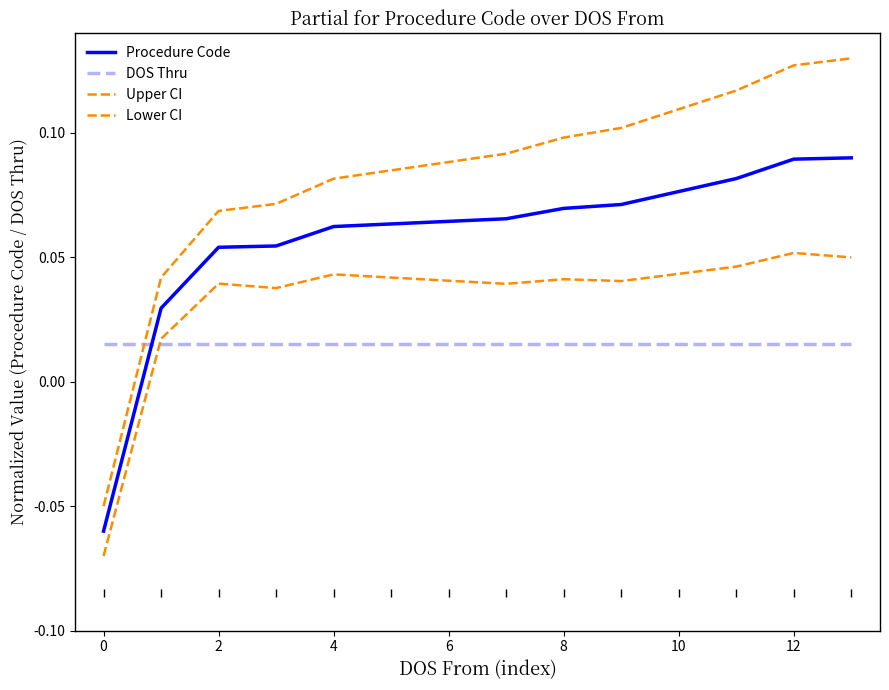

Which series ends up on top after the final intersection of Procedure Code and DOS Thru?

Procedure Code